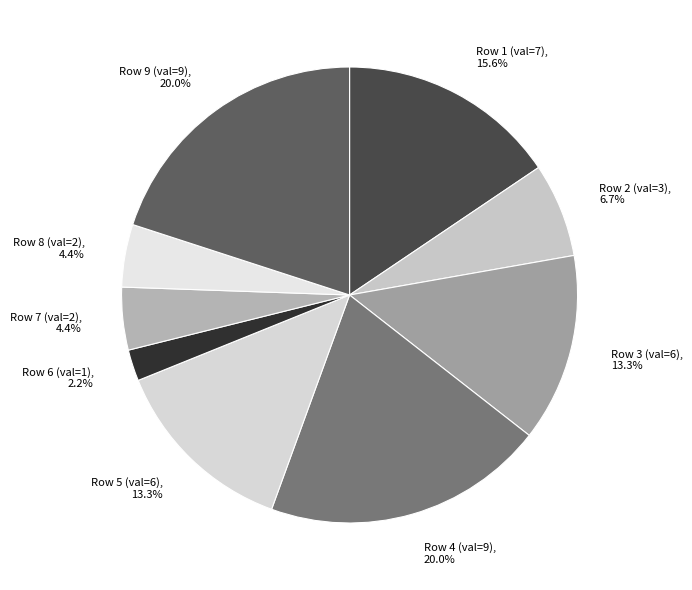

How many segments does this pie chart have?

9